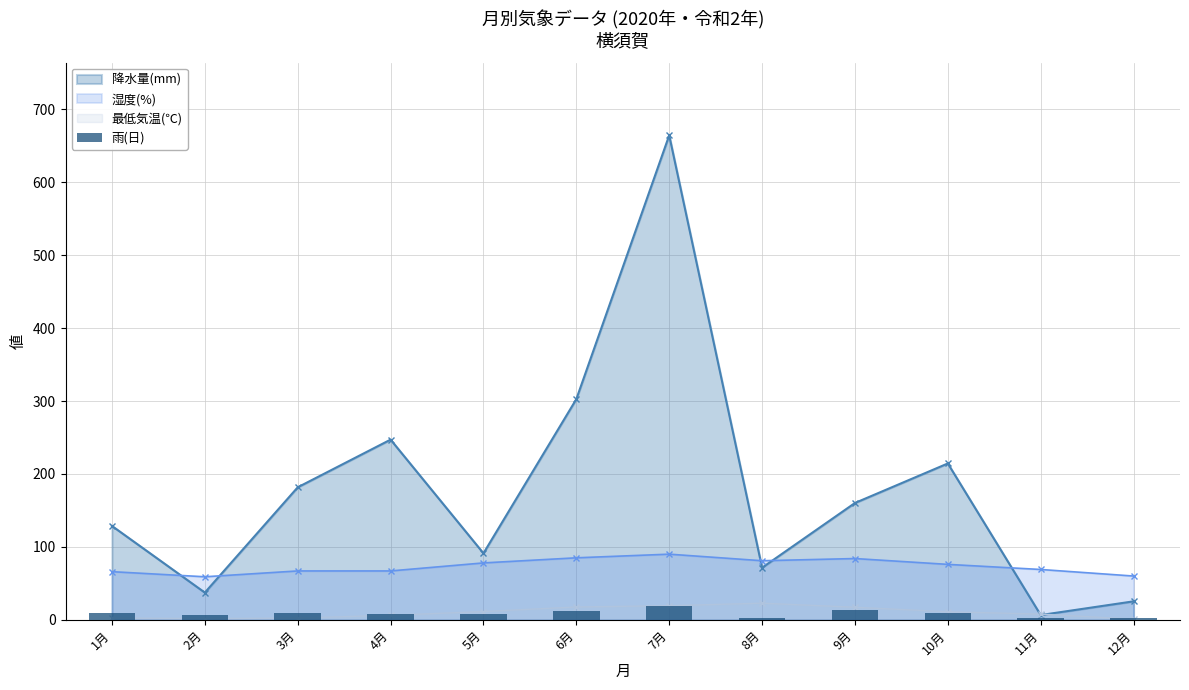

Does the chart contain stacked bars?

No